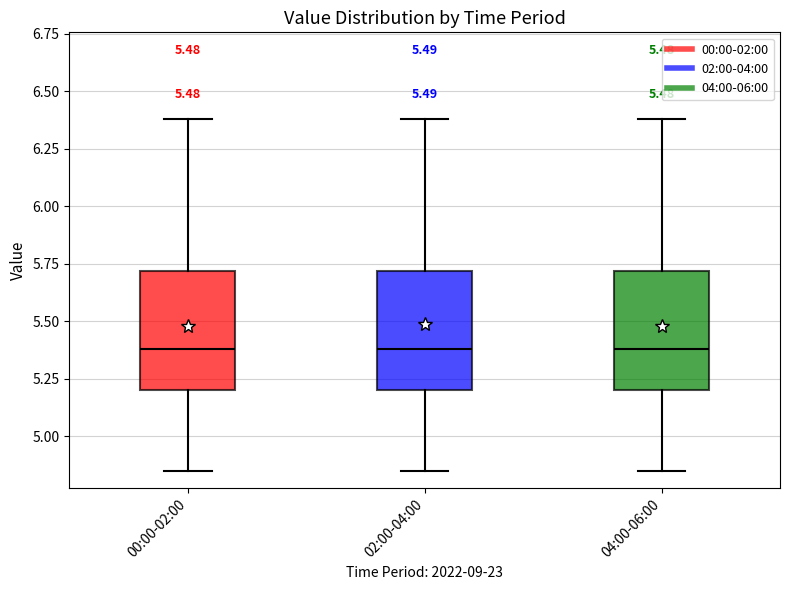

Reading left to right, read every box against the y-axis: the position of its median line, the range the box covers, and the ends of its whiskers. The values are not printed on the chart, so give them approximately, as read against the axis.

00:00-02:00: median 5.40, box 5.20 to 5.70, whiskers 4.85 to 6.40
02:00-04:00: median 5.40, box 5.20 to 5.70, whiskers 4.85 to 6.40
04:00-06:00: median 5.40, box 5.20 to 5.70, whiskers 4.85 to 6.40